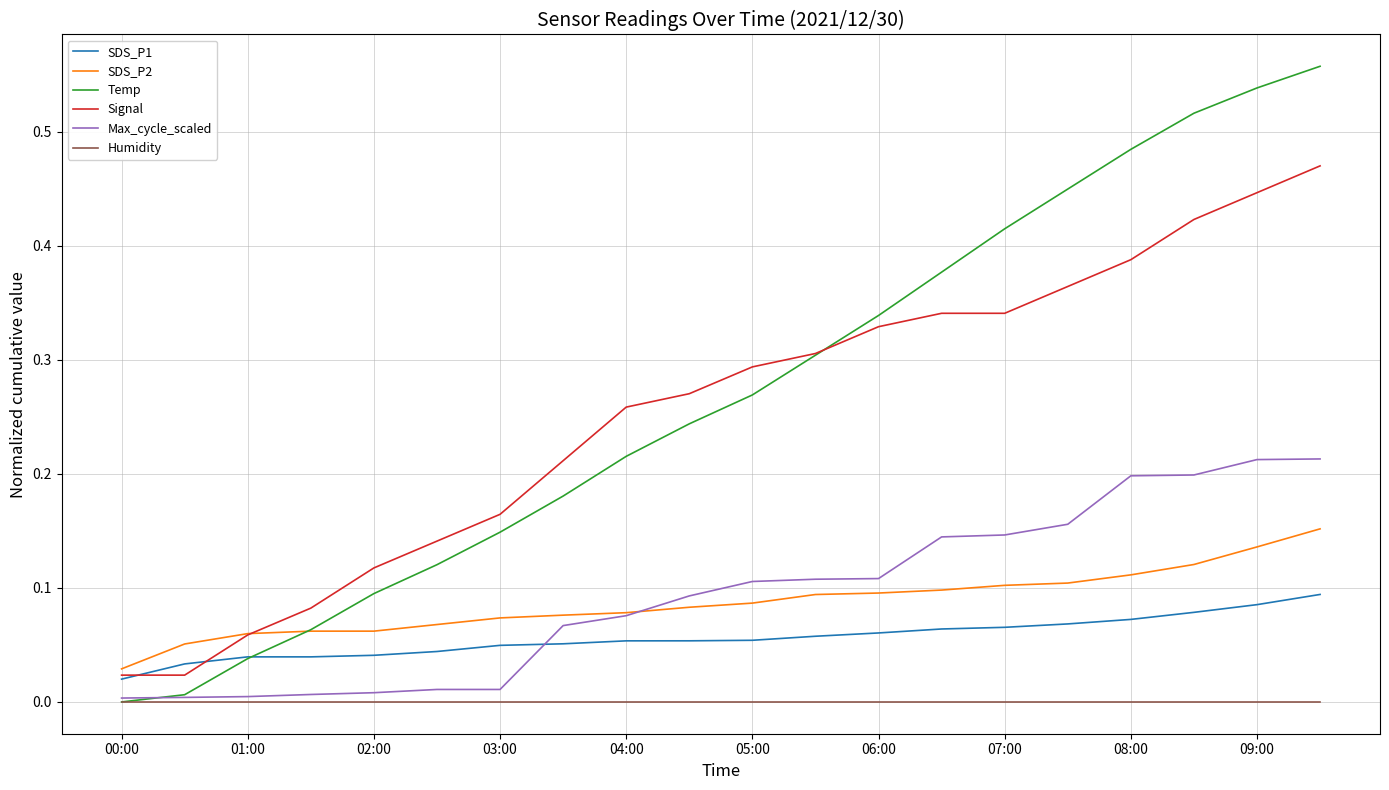

True or false: Humidity and SDS_P2 intersect in this chart.

False